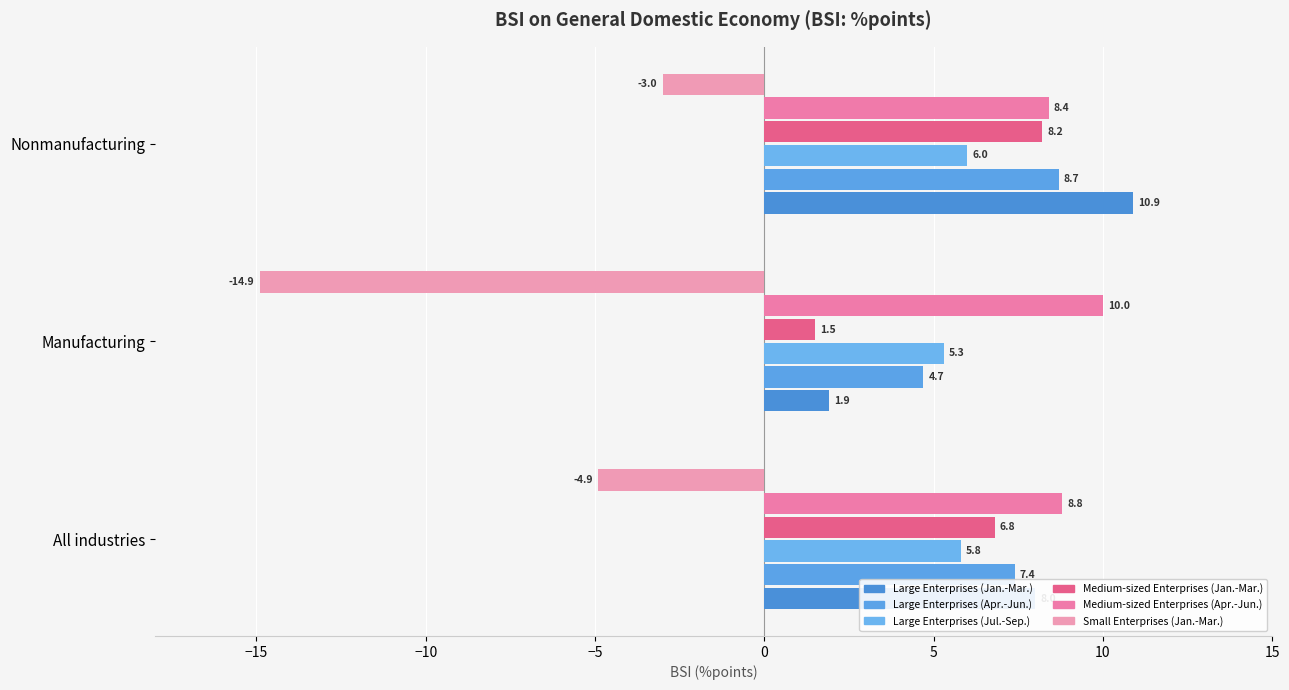

Count the number of categories in the chart.

3